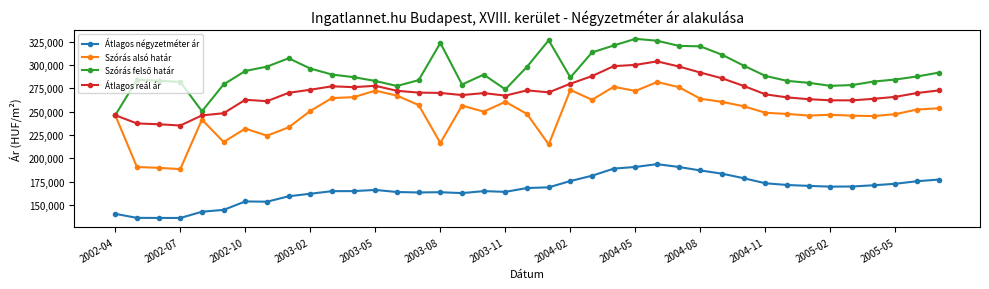

What is the greatest value displayed?

328195